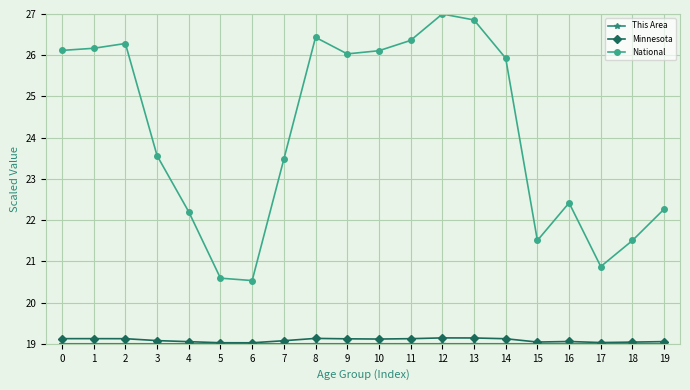

True or false: Minnesota and National intersect in this chart.

False